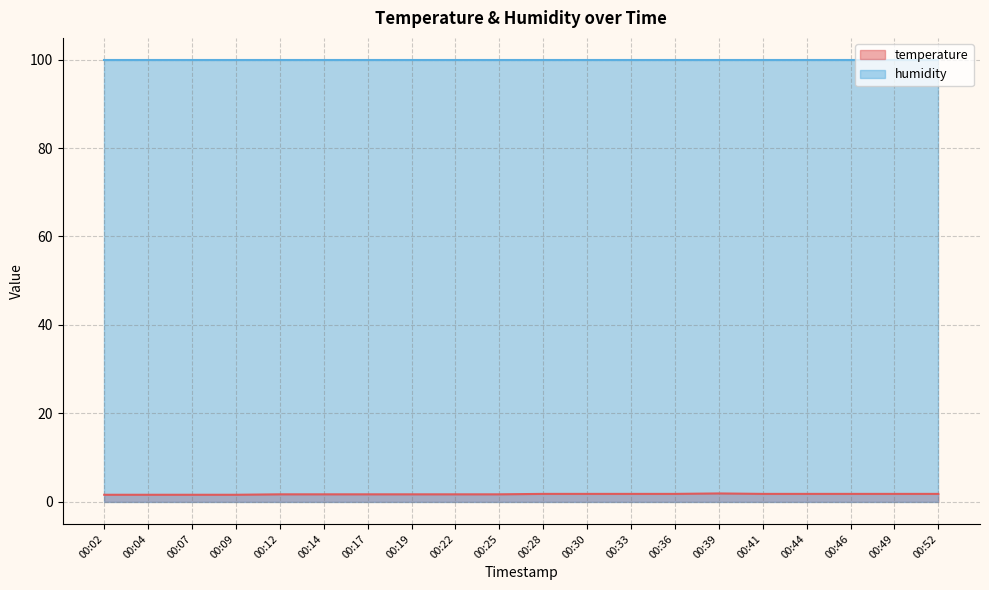

Rank the categories by value from lowest to highest.

00:02, 00:04, 00:07, 00:09, 00:12, 00:14, 00:17, 00:19, 00:22, 00:25, 00:28, 00:30, 00:33, 00:36, 00:41, 00:44, 00:46, 00:49, 00:52, 00:39